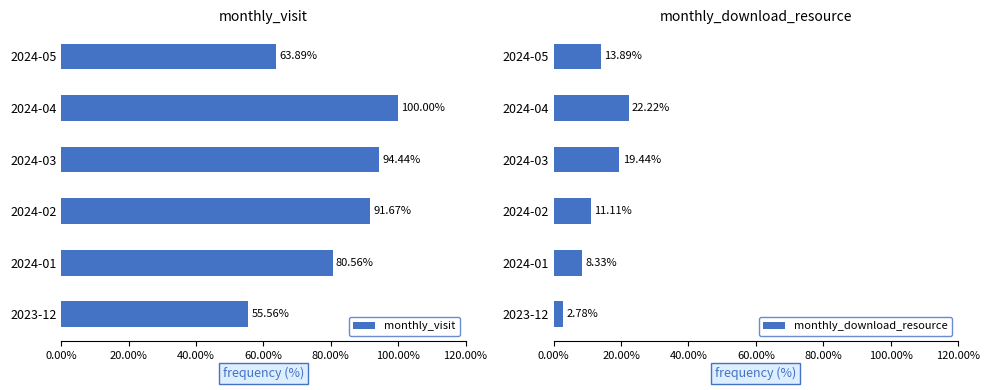

Are the bars grouped side by side (vs. stacked)?

Yes